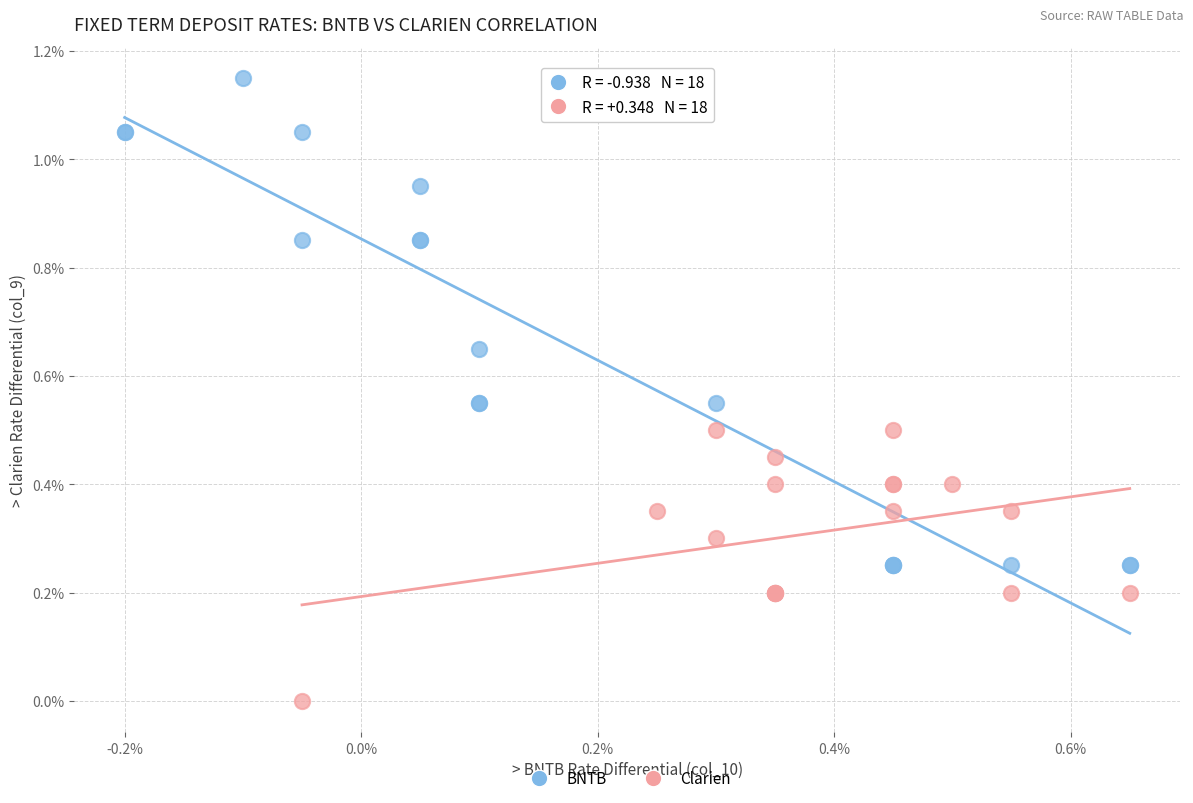

What are all the series names shown in the legend?

BNTB, Clarien